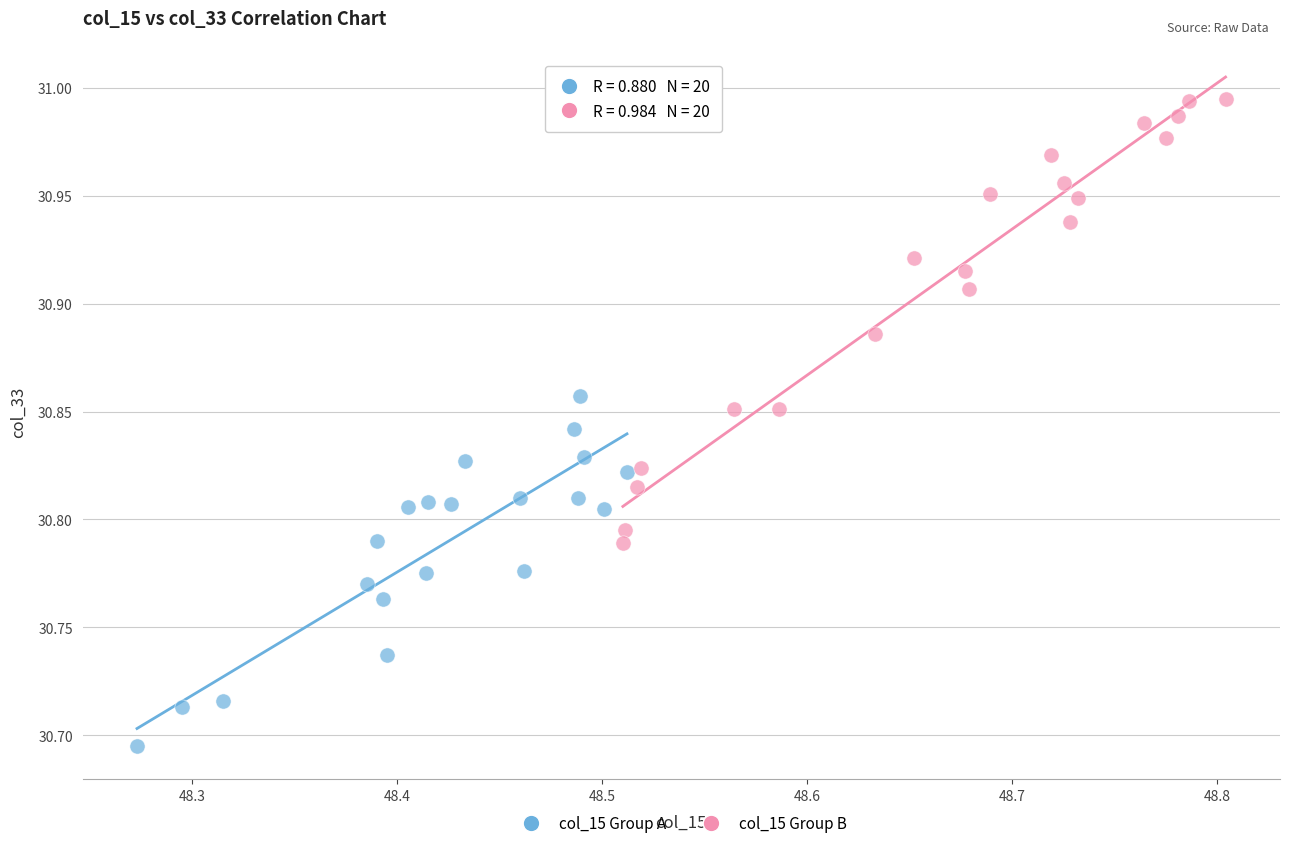

Which series has the largest Y range (max minus min)?

col_15 Group B